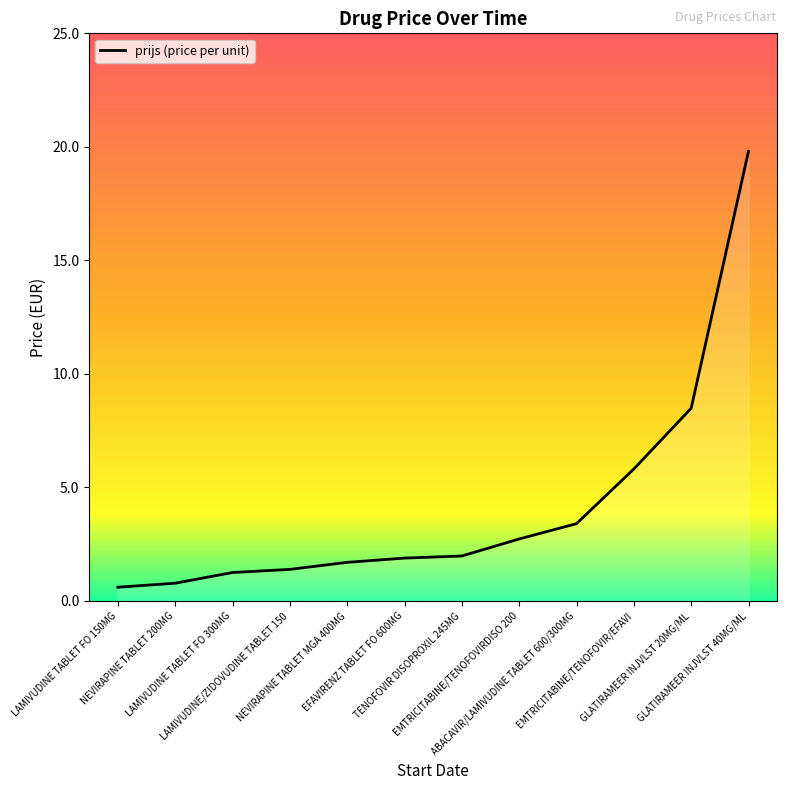

How many lines are shown in the chart?

1